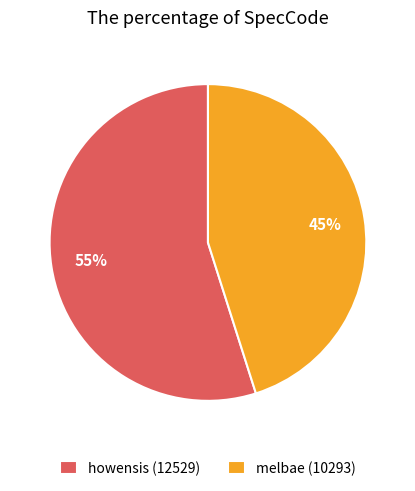

How many segments does this pie chart have?

2